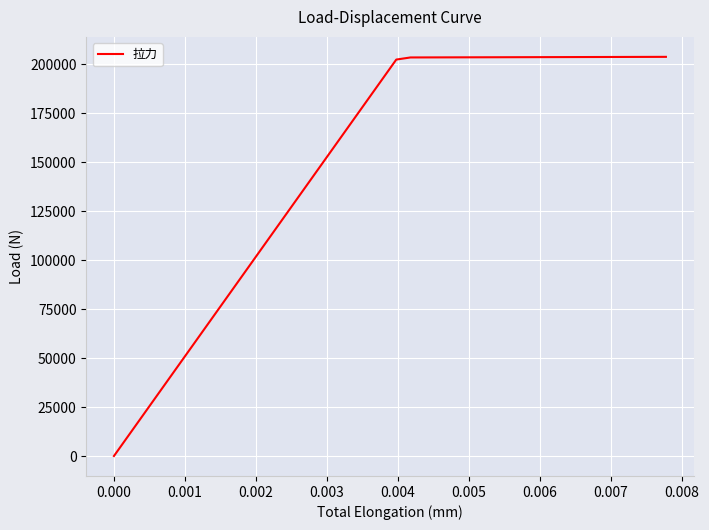

What is the greatest value displayed?

203900.1